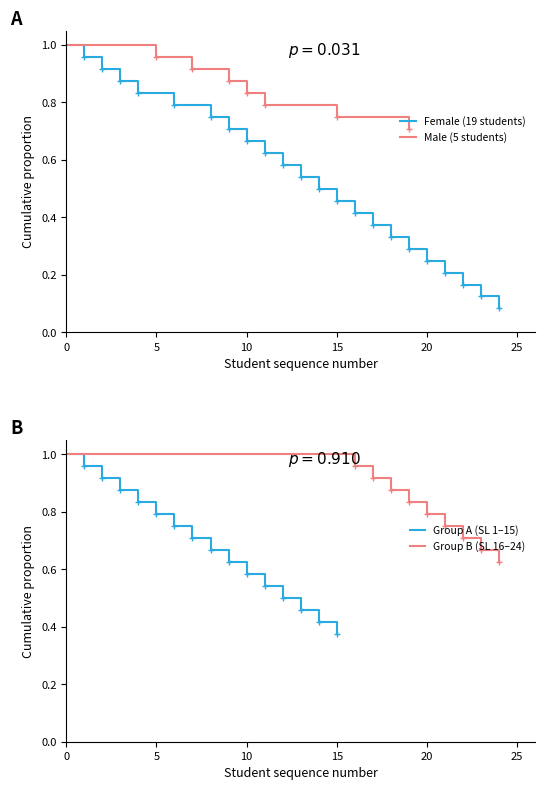

Which has a higher value, 4 or 13?

4